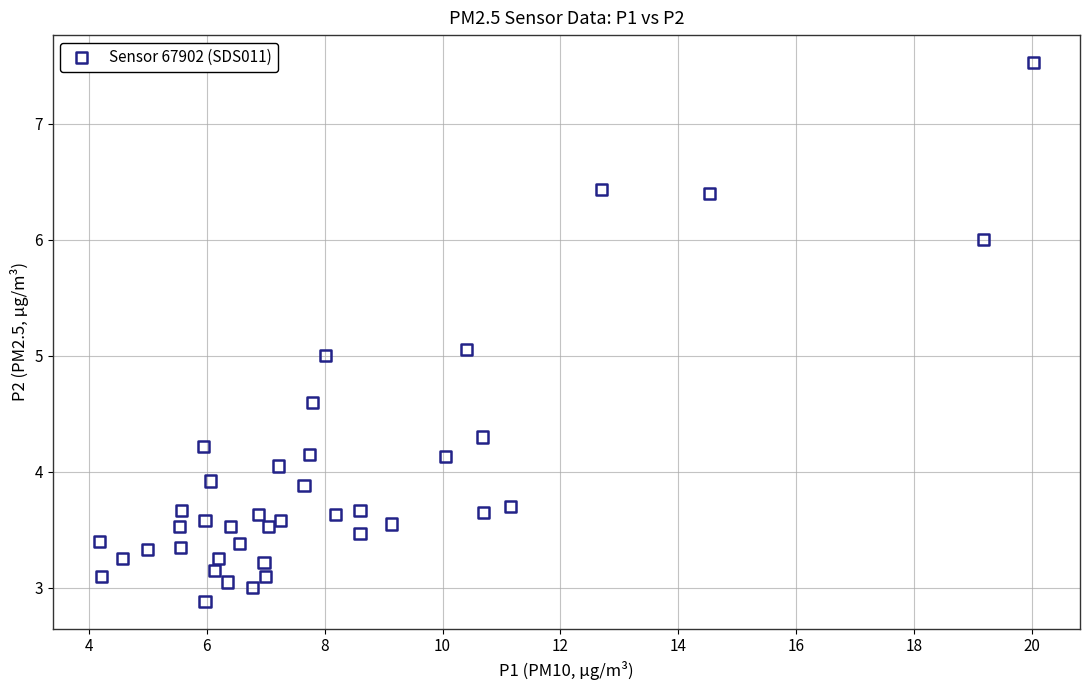

What is the range of X values (max minus min)?

15.8